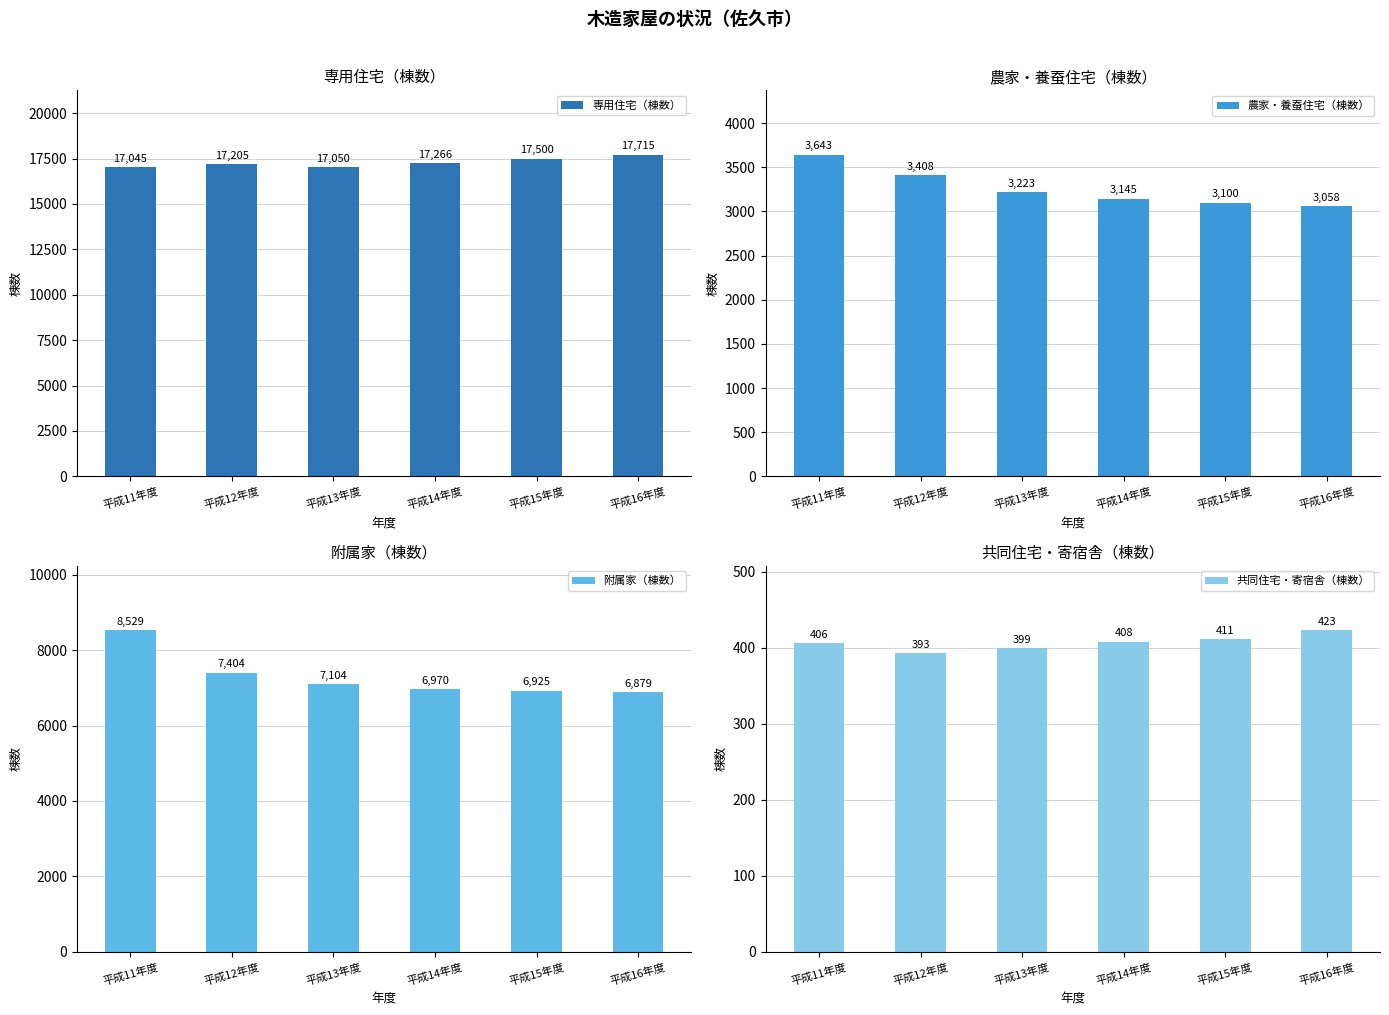

At 平成14年度, list the series in order from largest to smallest.

専用住宅（棟数）, 附属家（棟数）, 農家・養蚕住宅（棟数）, 共同住宅・寄宿舎（棟数）